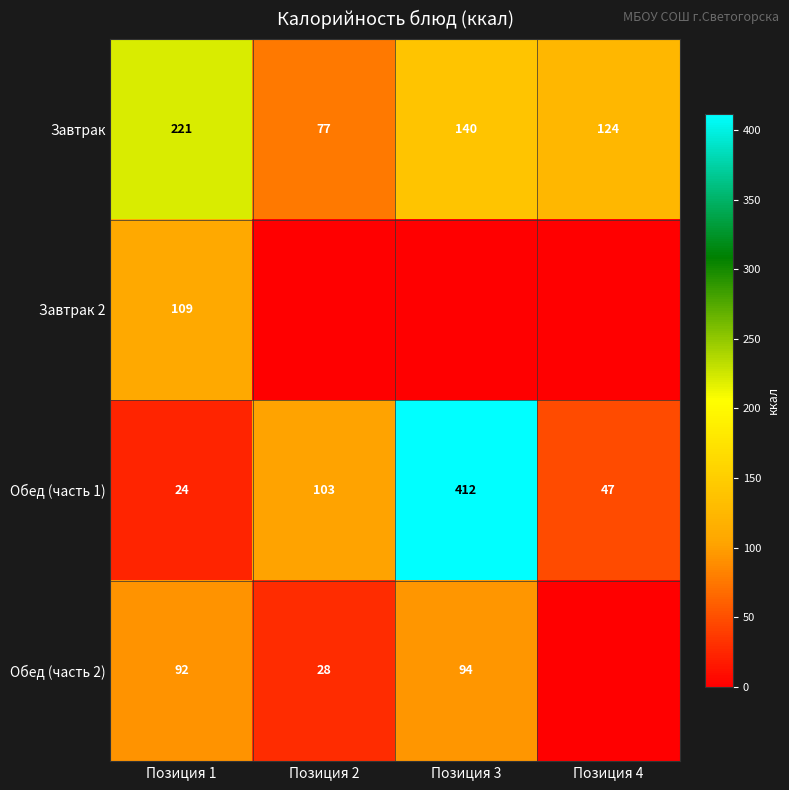

Where is Обед (часть 1) nearest to the value 218?

Позиция 2